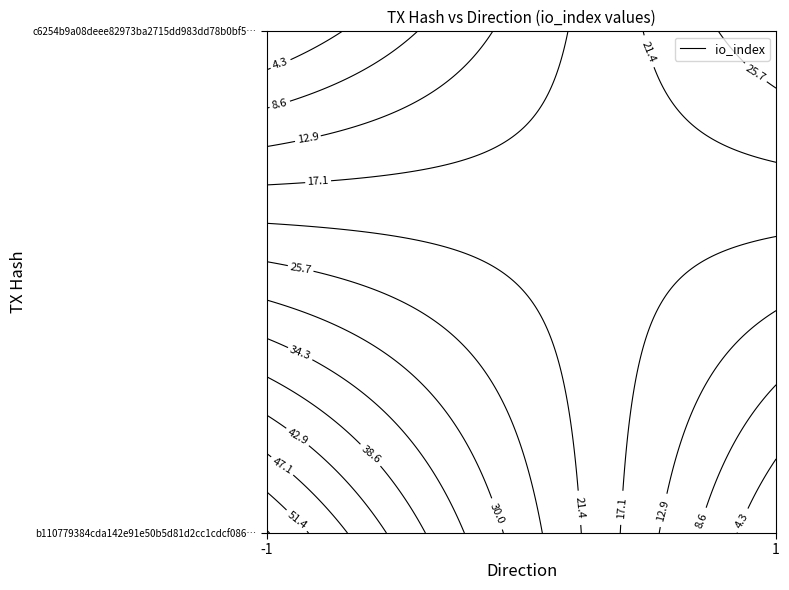

Which series changed the most between direction and io_index?

b110779384cda142e91e50b5d81d2cc1cdcf086